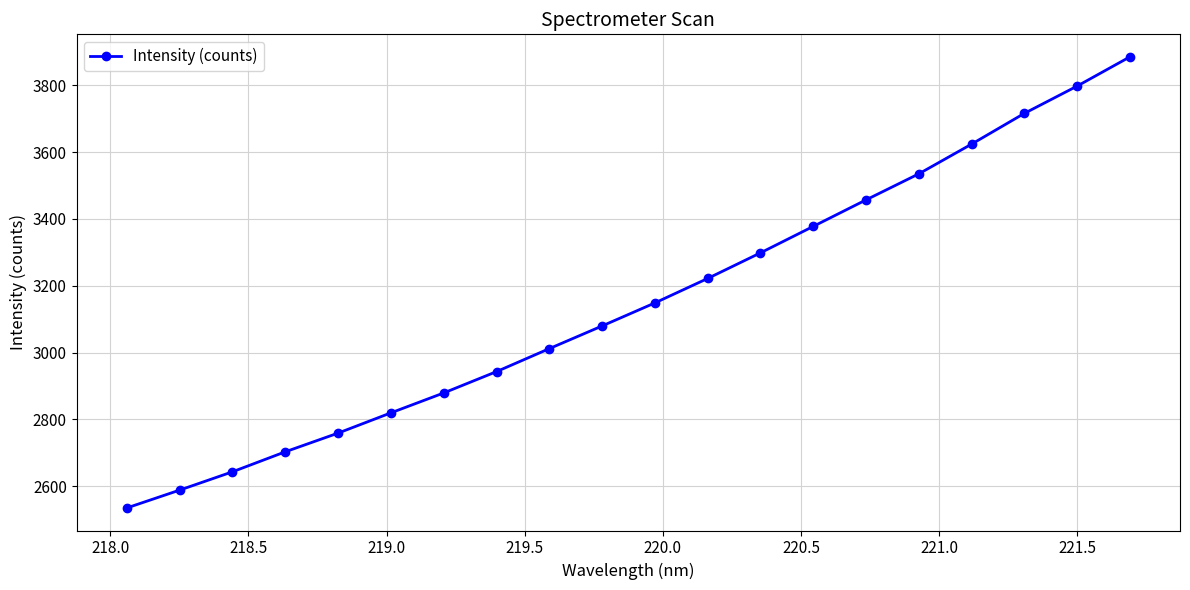

True or false: the data has more than 1 interior local peaks.

False